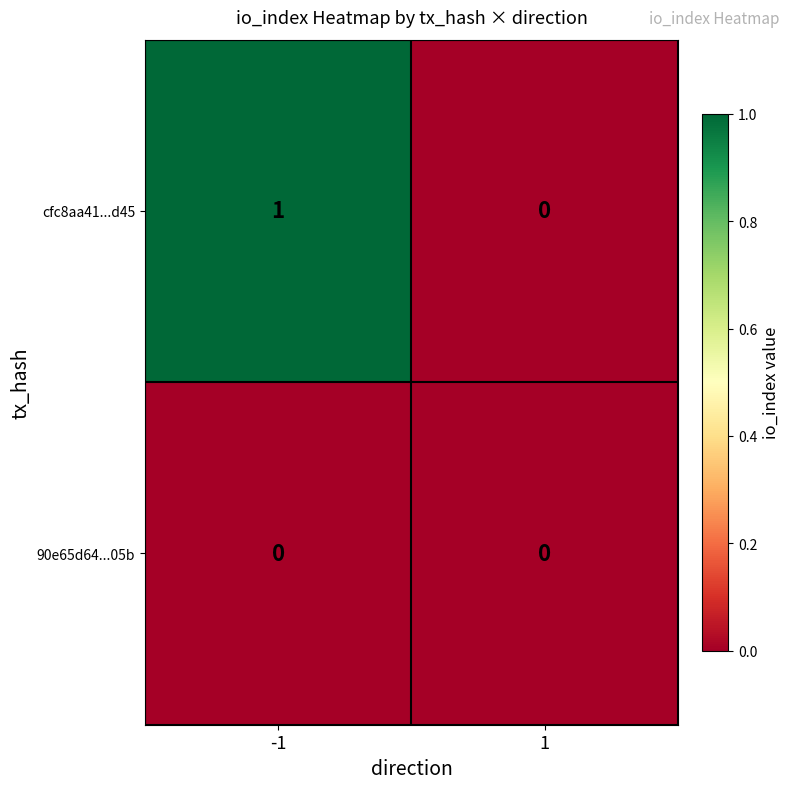

The value of cfc8aa41...d45 at 1 is 1. True or false?

False